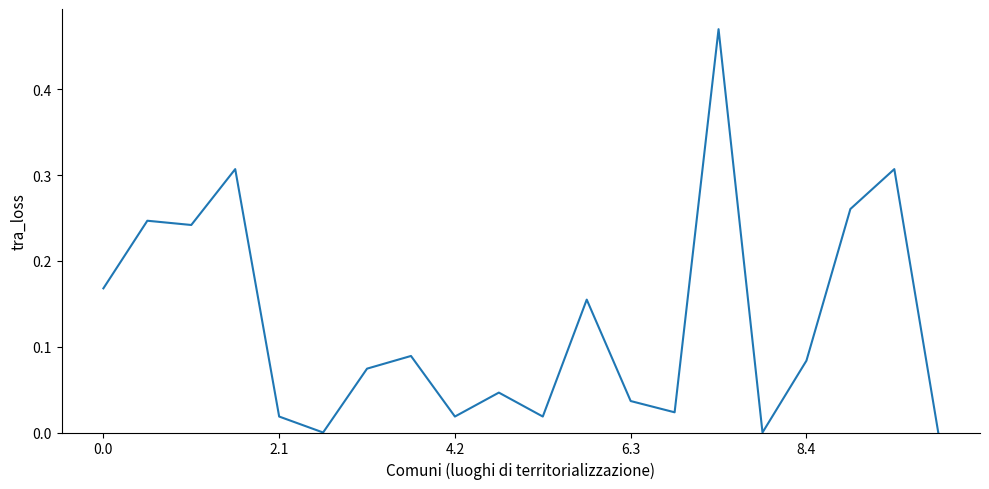

What is the difference between the maximum and minimum values?

0.5